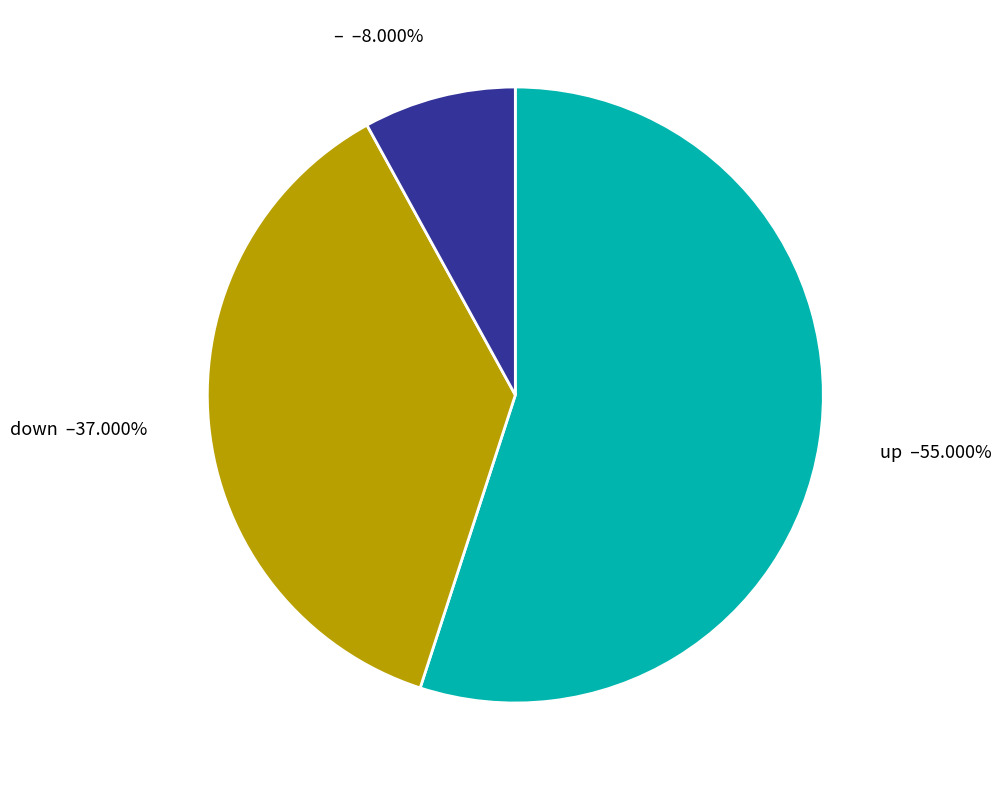

Is there a majority slice in this chart?

Yes